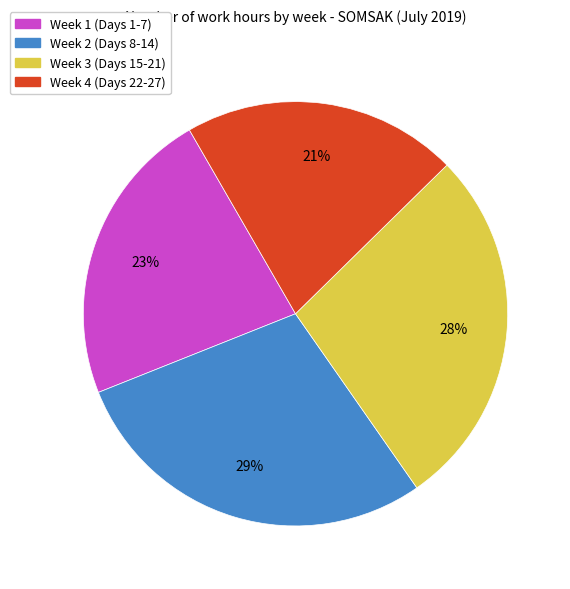

How many segments does this pie chart have?

4